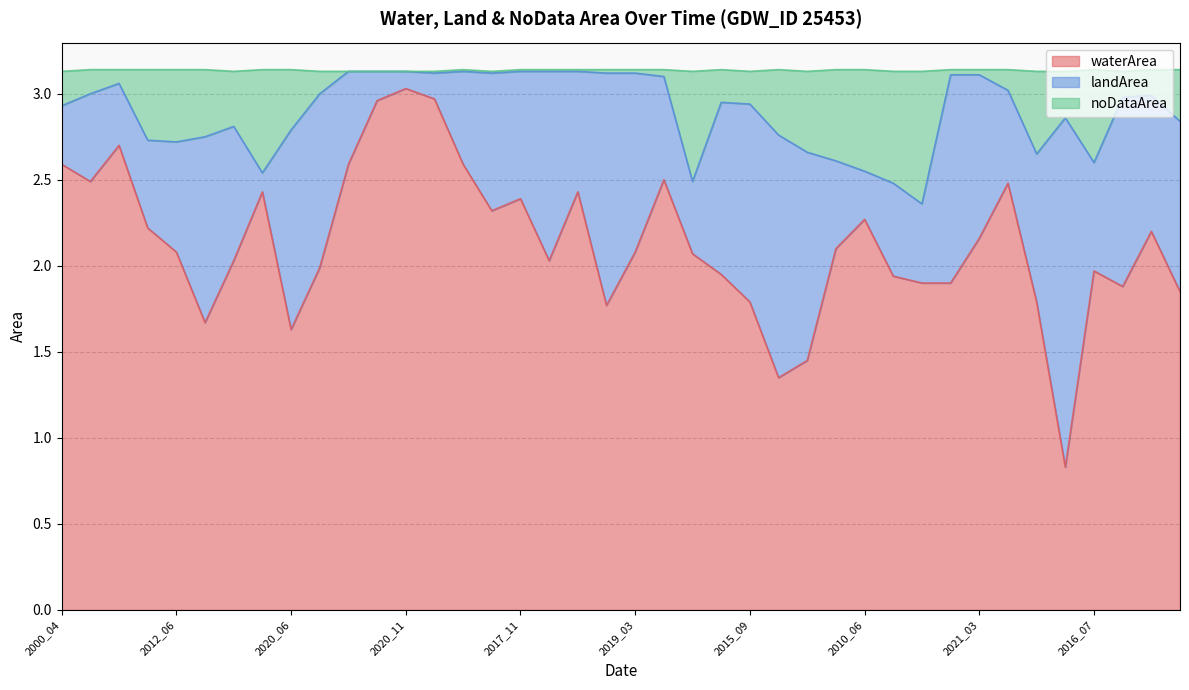

What is the highest value of the waterArea series?

3.0